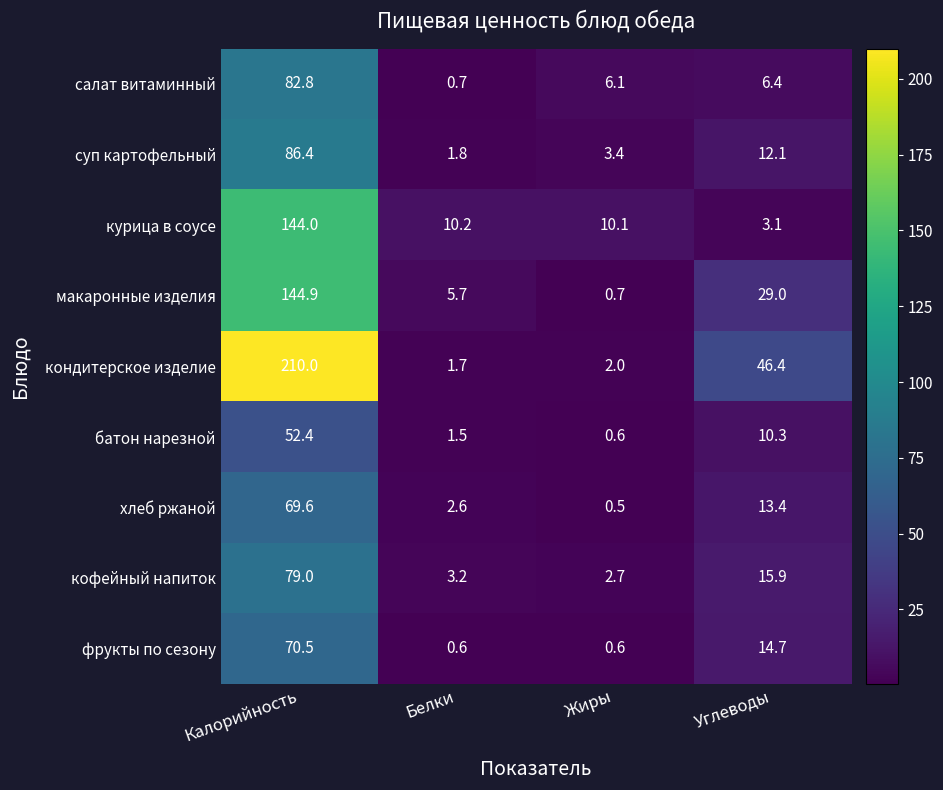

How many series are shown in this chart?

9